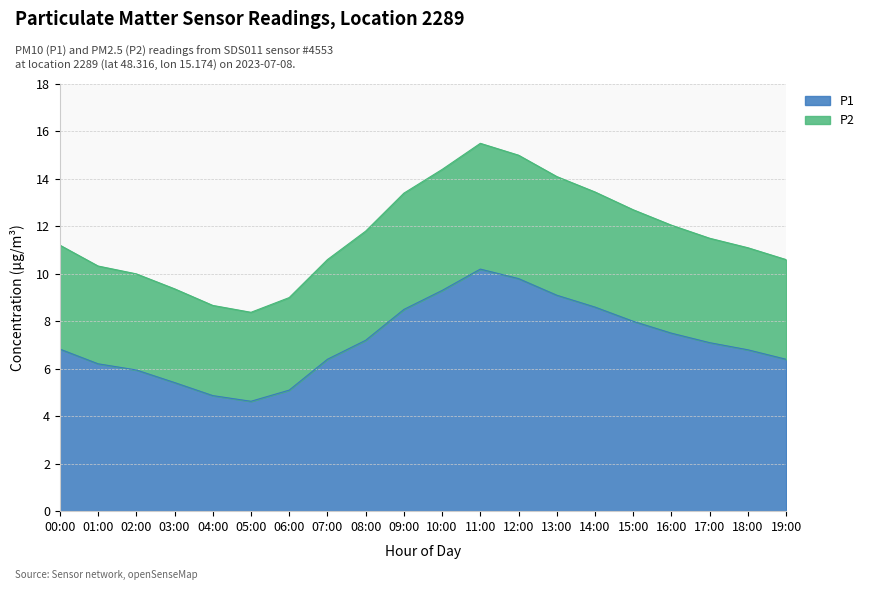

Does the chart have visible grid lines?

Yes